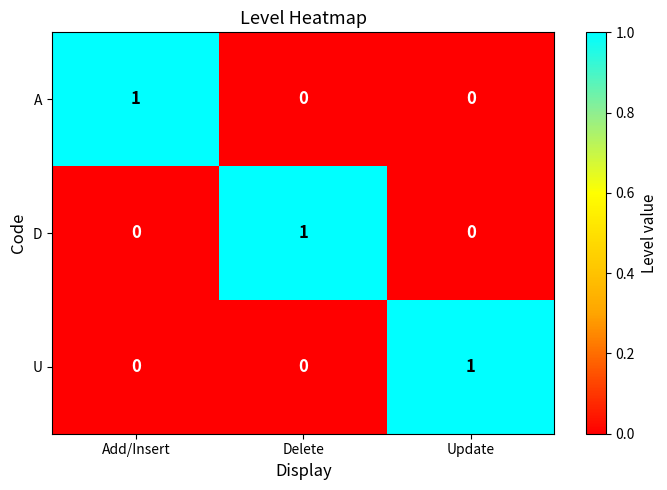

At how many categories does at least one series exceed 0?

3